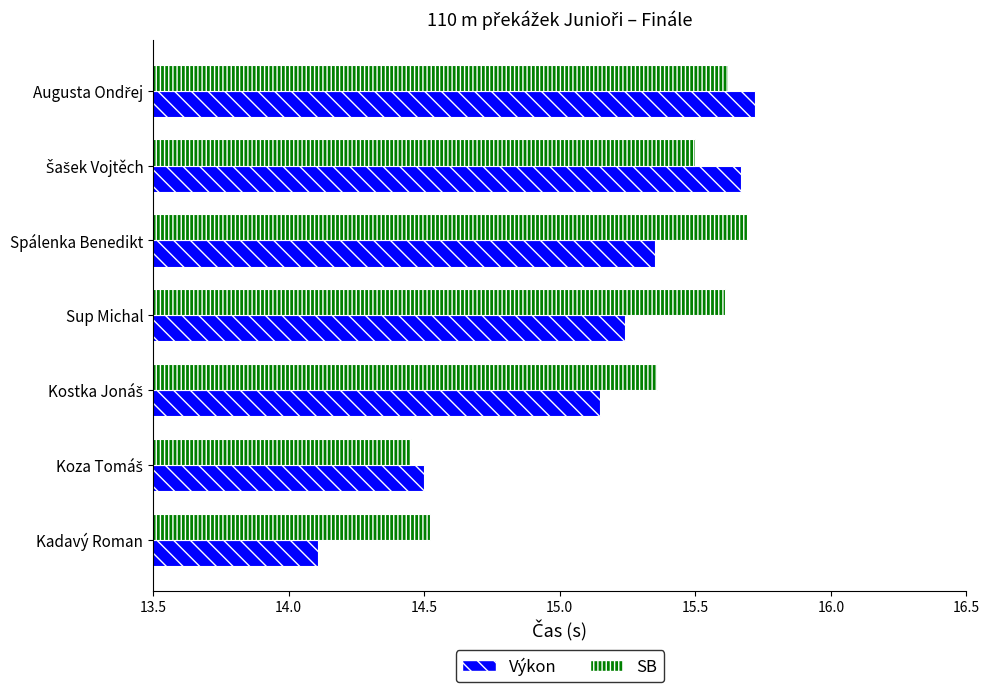

Which label corresponds to the smallest value in the chart?

Kadavý Roman